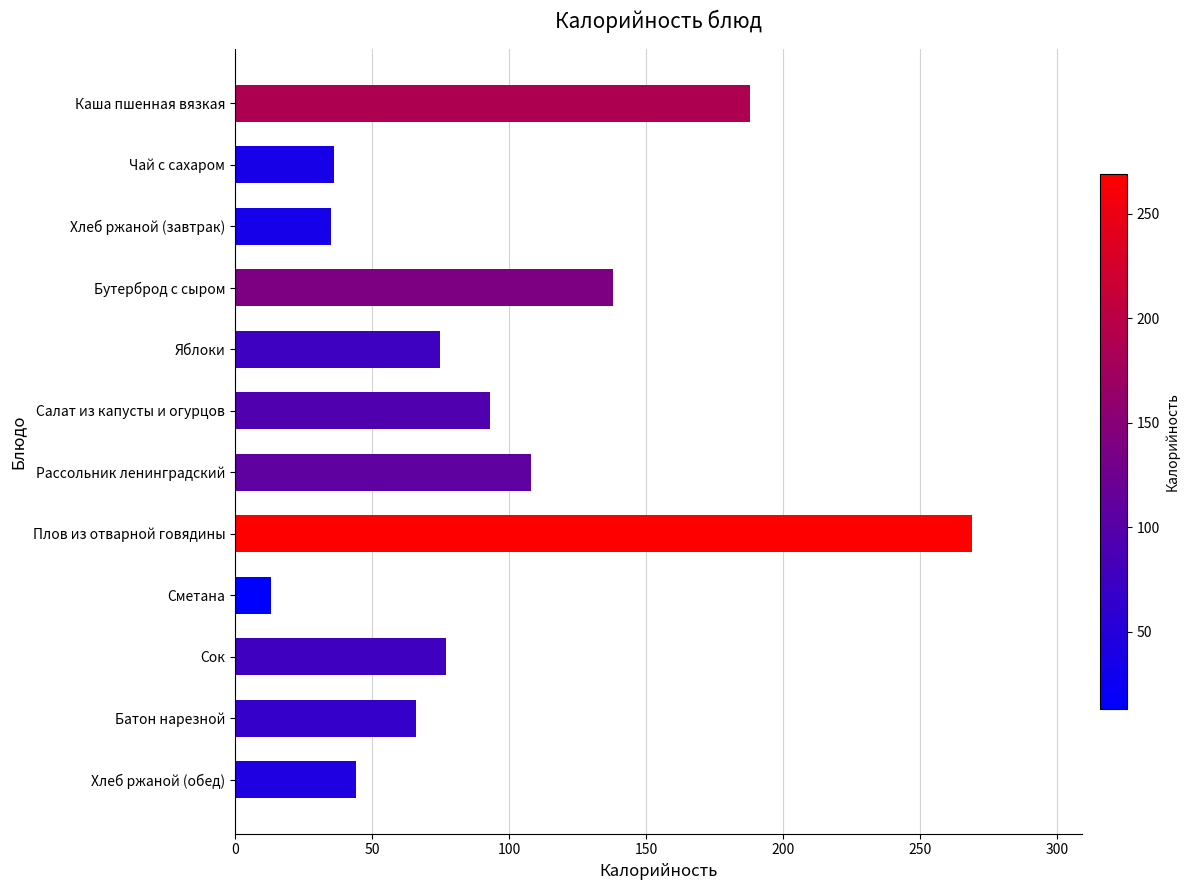

How many bars are there in total?

12